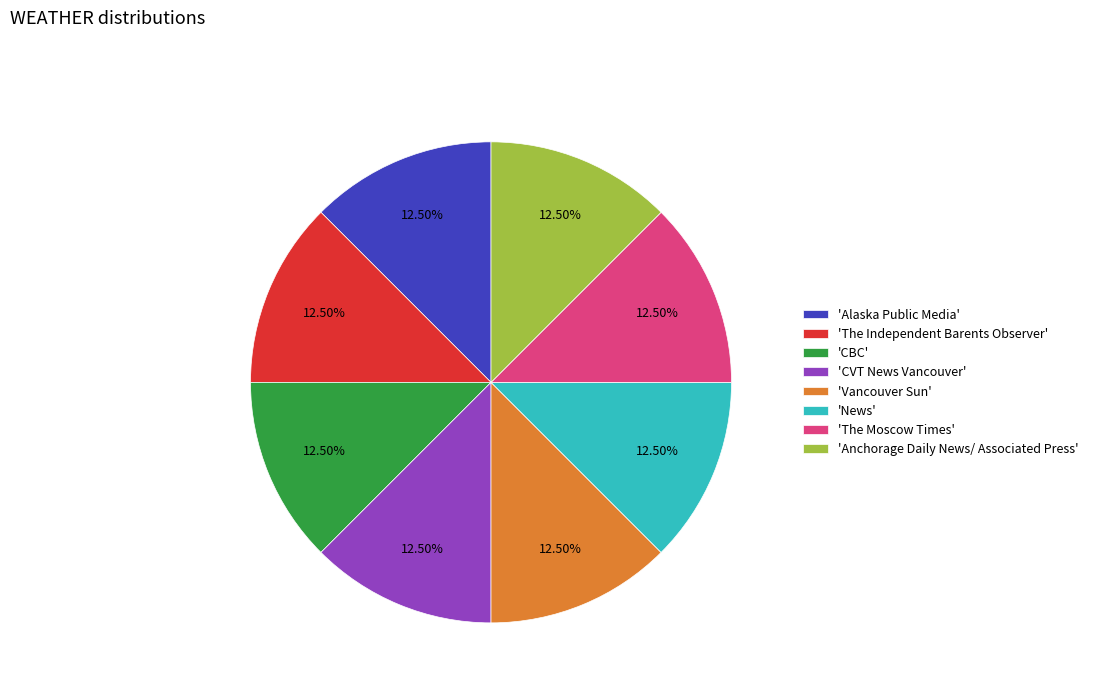

Is there a majority slice in this chart?

No